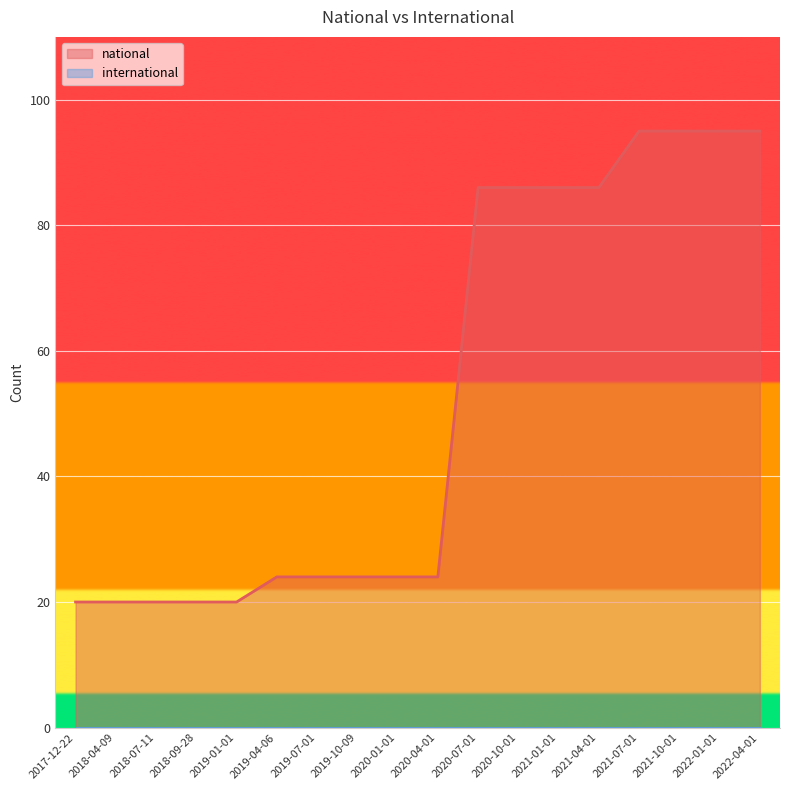

Which label corresponds to the smallest value in the chart?

2017-12-22